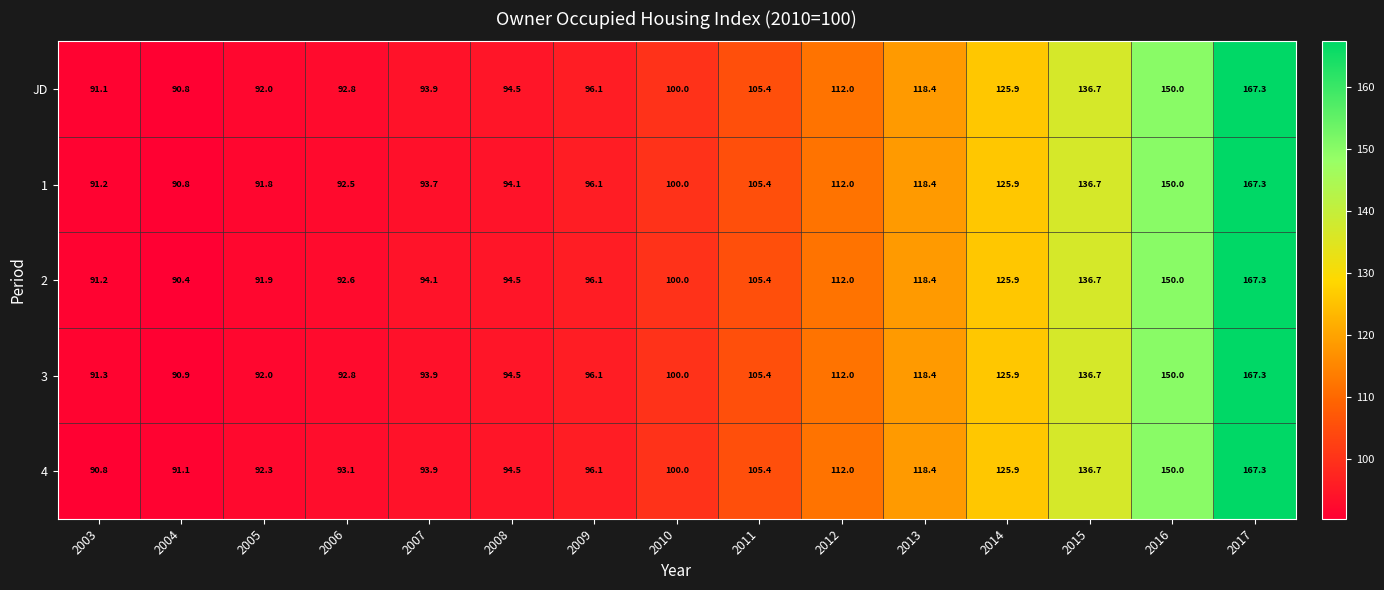

Is the value of 3 at 2007 greater than the value of 4 at 2010?

No